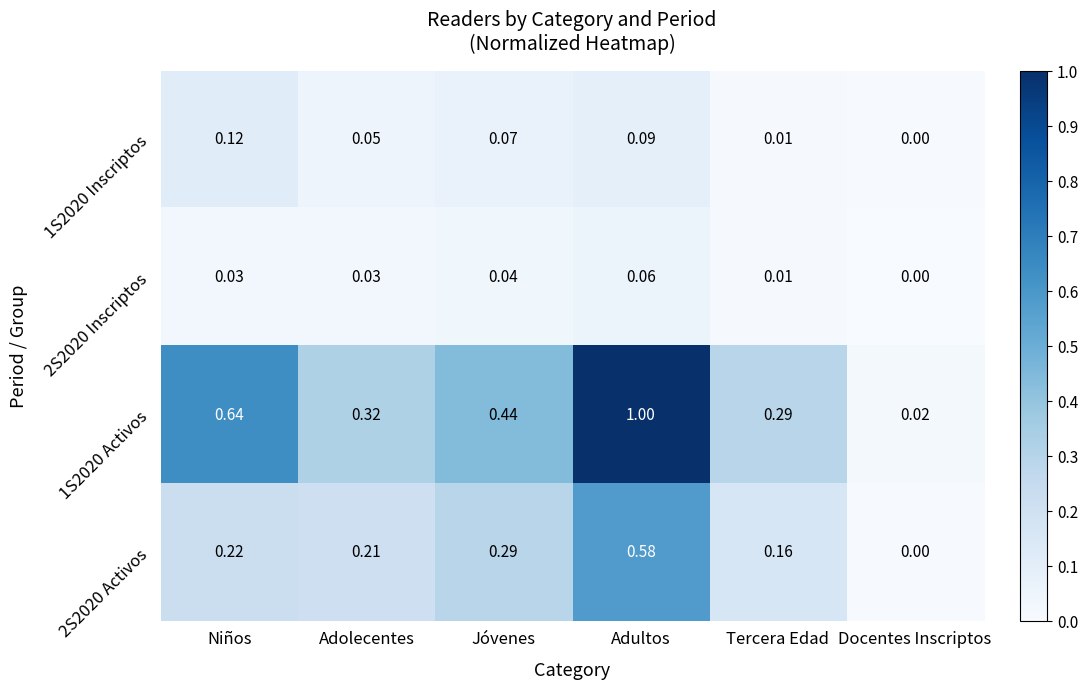

Rank the categories by 1S2020 Inscriptos value from highest to lowest.

Niños, Adultos, Jóvenes, Adolecentes, Tercera Edad, Docentes Inscriptos